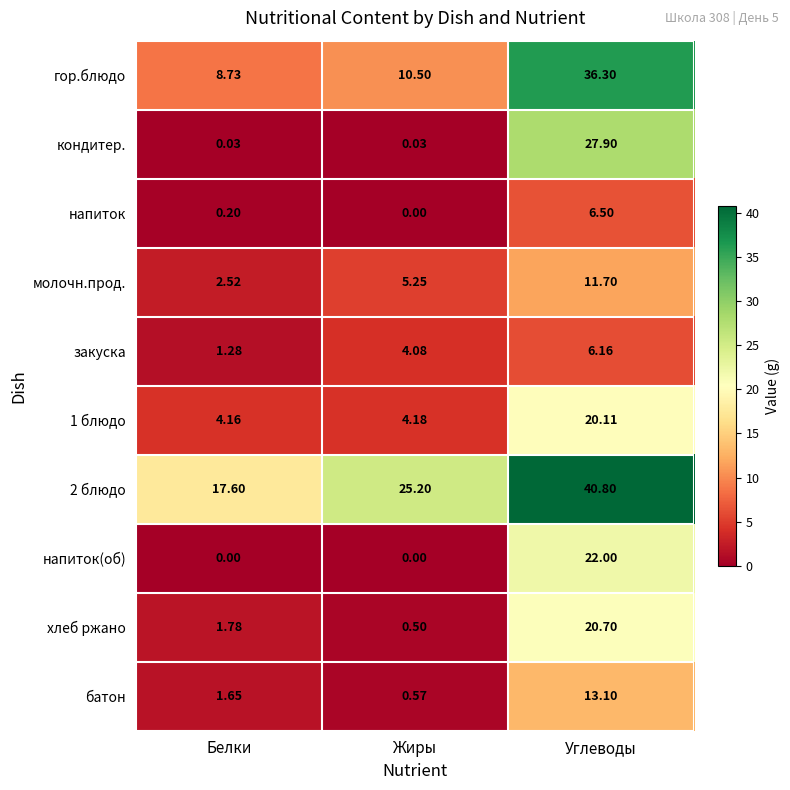

List the labels in order of 2 блюдо value, largest first.

Углеводы, Жиры, Белки